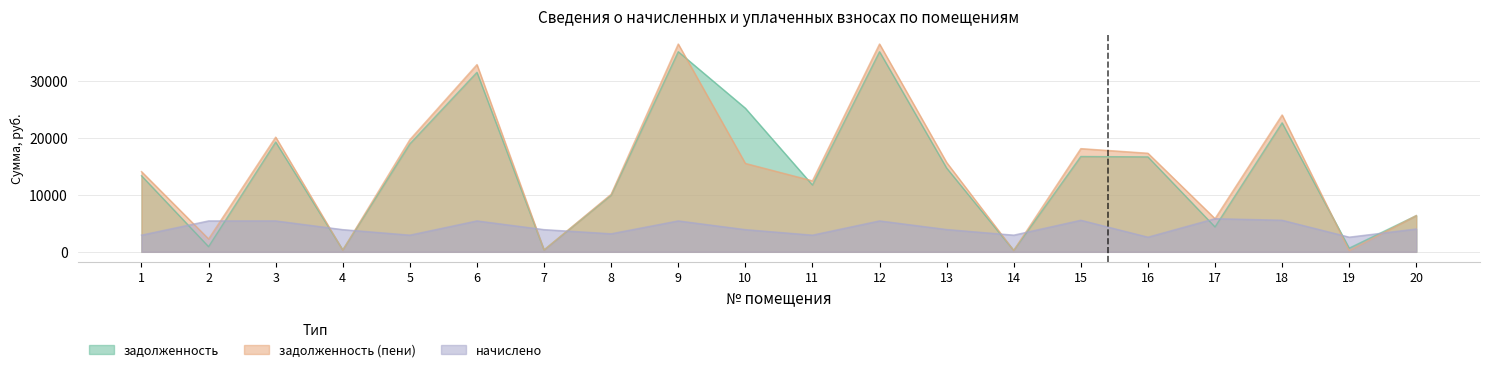

Is the value of задолженность (пени) at 1 greater than the value of начислено at 5?

Yes